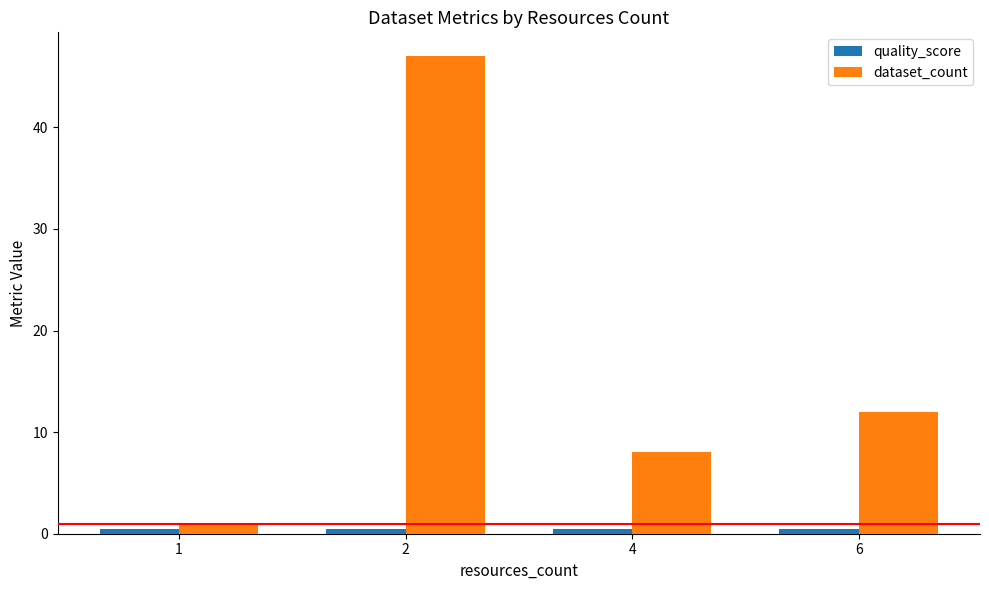

What is the greatest value displayed?

47.0